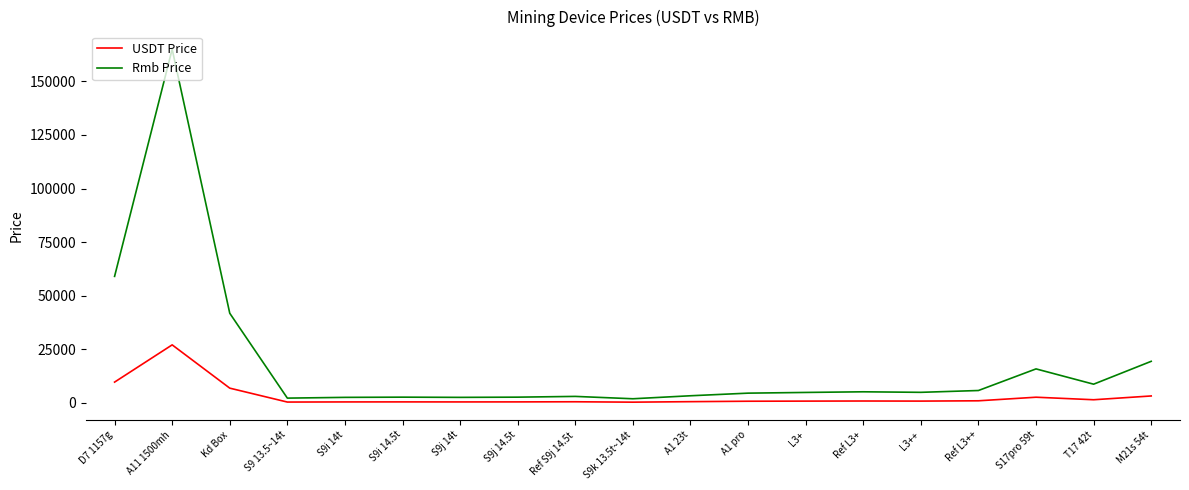

Which series has the widest spread of values?

Rmb Price